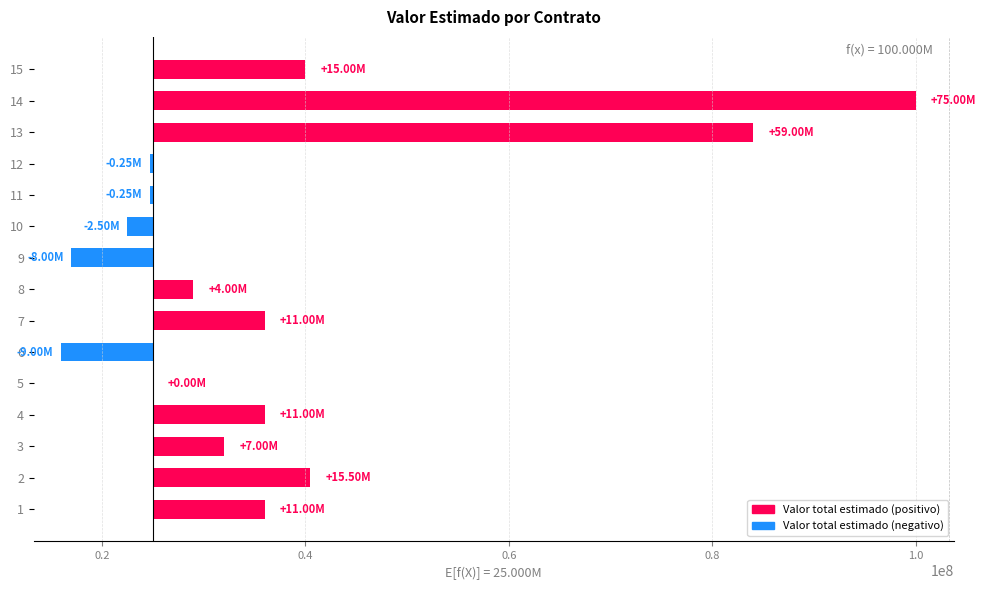

Does the chart contain any negative values?

Yes